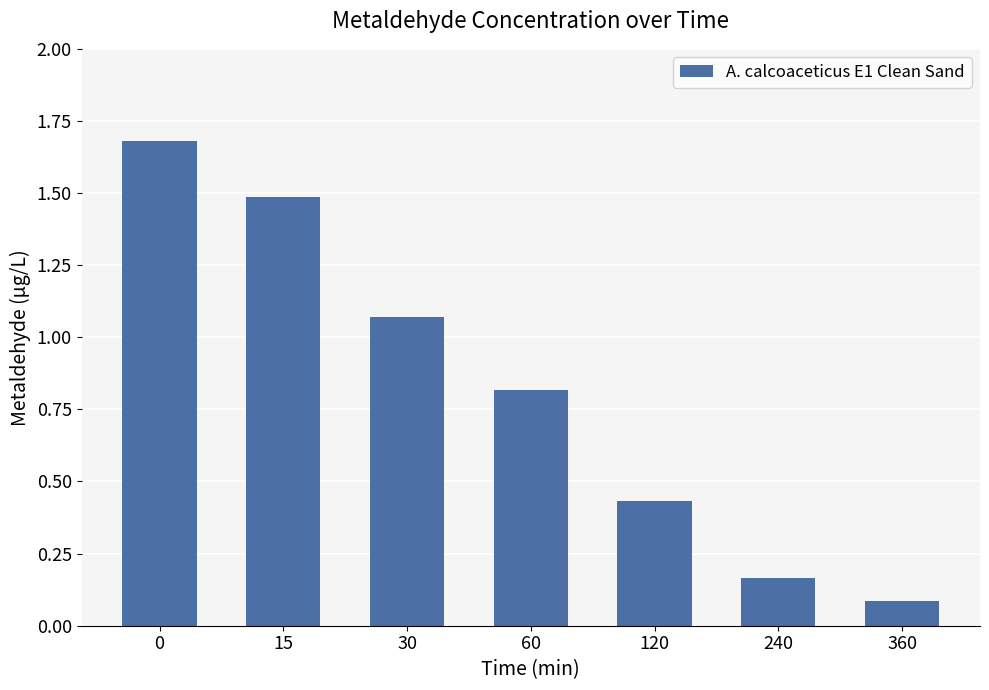

What is the sum of the values at 15 and 120?

1.9